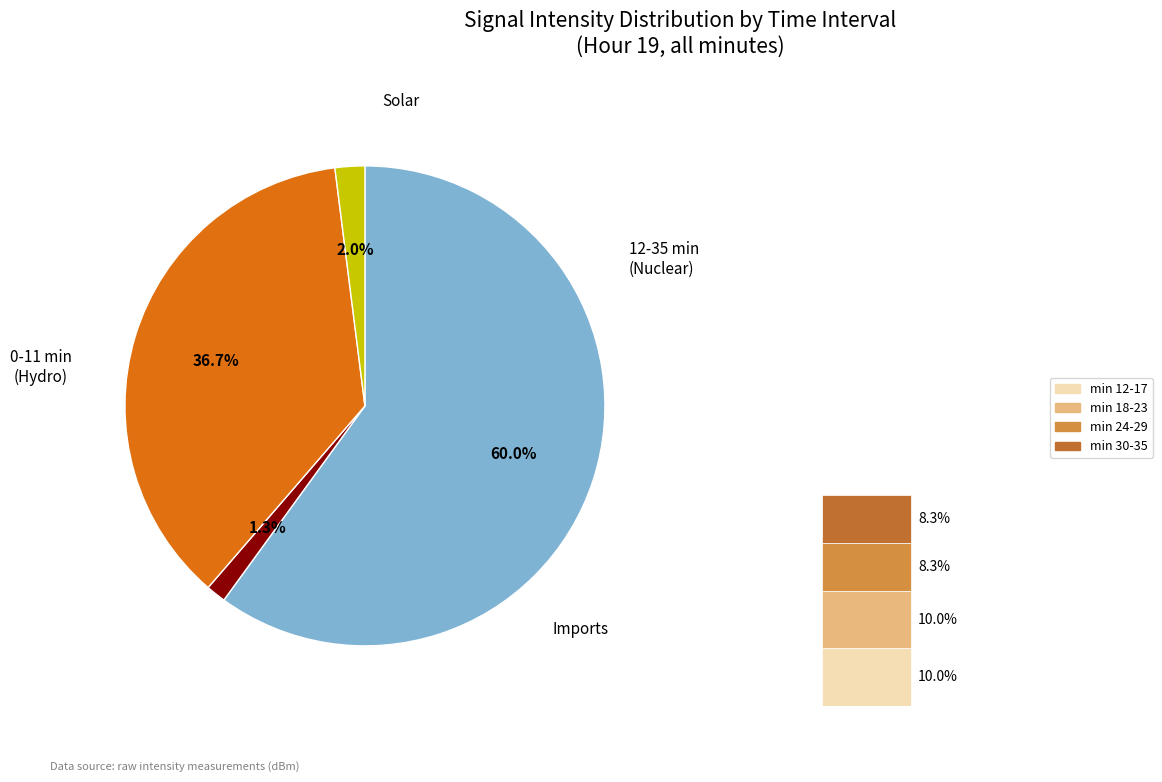

Does minute 2 represent more than half of the total?

No